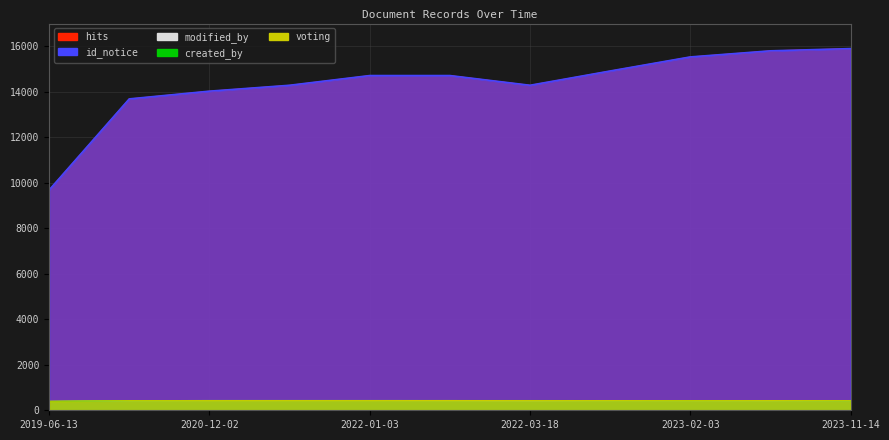

Read the id_notice value at 2021-04-28, to the nearest 100.

14300